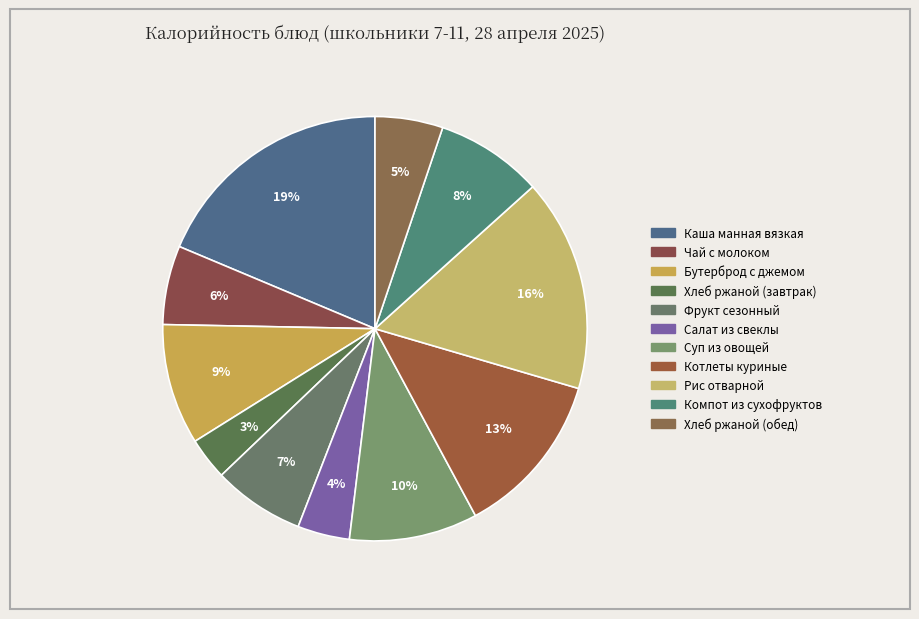

True or false: Компот из сухофруктов accounts for 8% of the total.

True